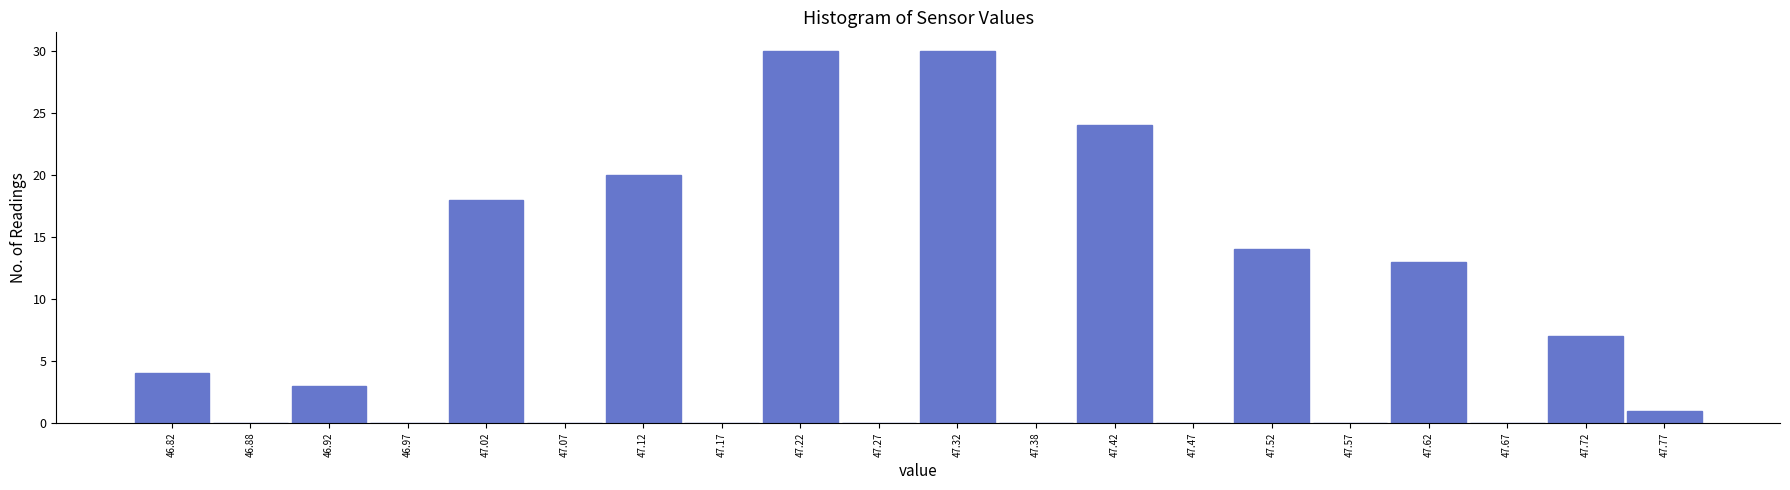

Reading left to right, list every bar in this chart as the range it spans on the x-axis followed by its height. The values are not printed on the chart, so give them approximately, as read against the axis.

46.80 to 46.85: 4
46.85 to 46.90: 0
46.90 to 46.95: 3
46.95 to 47.00: 0
47.00 to 47.05: 18
47.05 to 47.10: 0
47.10 to 47.15: 20
47.15 to 47.20: 0
47.20 to 47.25: 30
47.25 to 47.30: 0
47.30 to 47.35: 30
47.35 to 47.40: 0
47.40 to 47.45: 24
47.45 to 47.50: 0
47.50 to 47.55: 14
47.55 to 47.60: 0
47.60 to 47.65: 13
47.65 to 47.70: 0
47.70 to 47.75: 7
47.75 to 47.80: 1